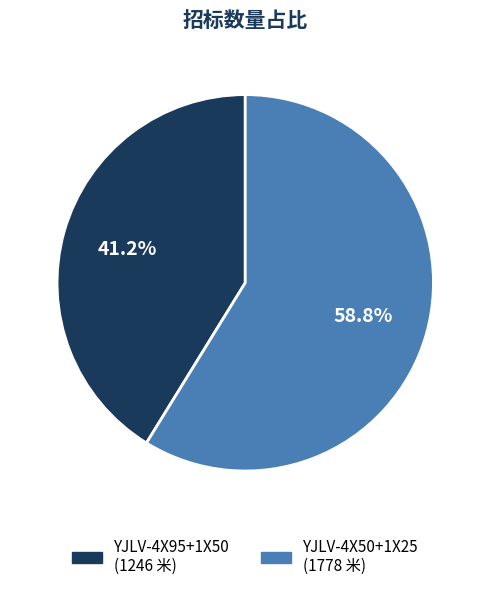

To the nearest percent, what is the average slice percentage?

50%